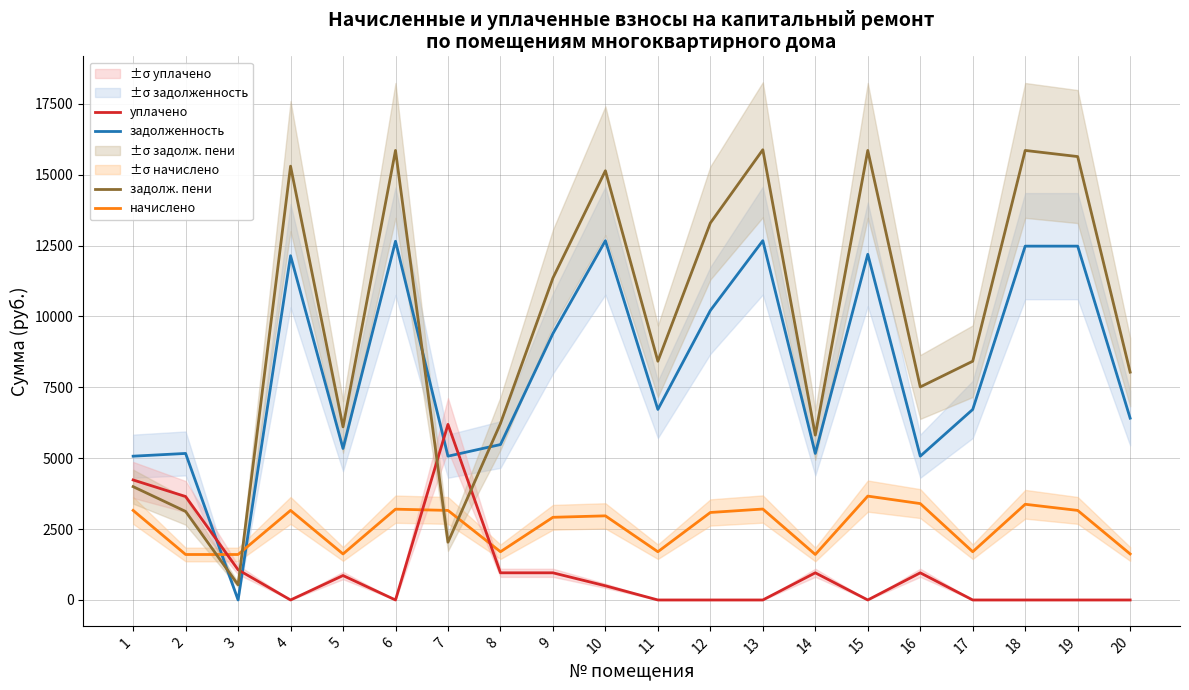

Where is задолженность nearest to the value 6336?

20